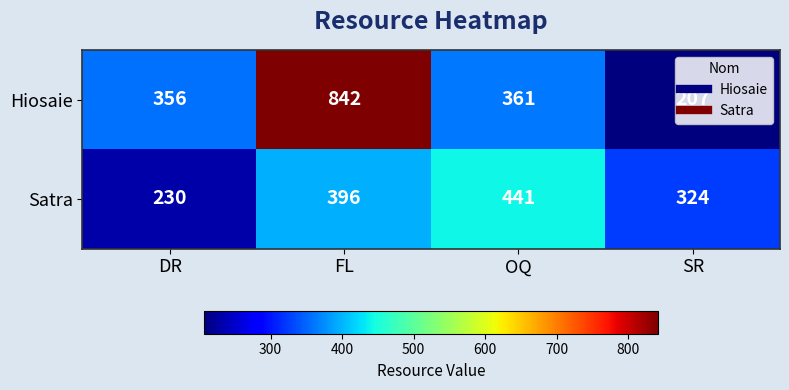

What is the difference between the highest and lowest values at DR?

126